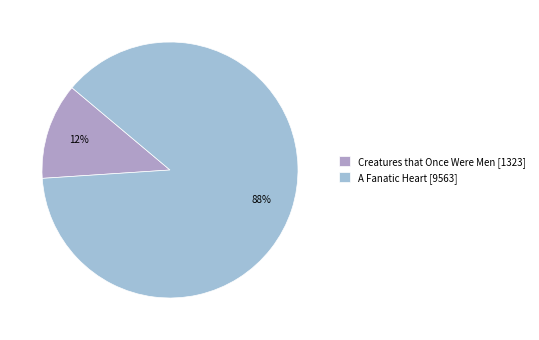

To the nearest percent, what is the difference between the largest and smallest slice percentages?

76%